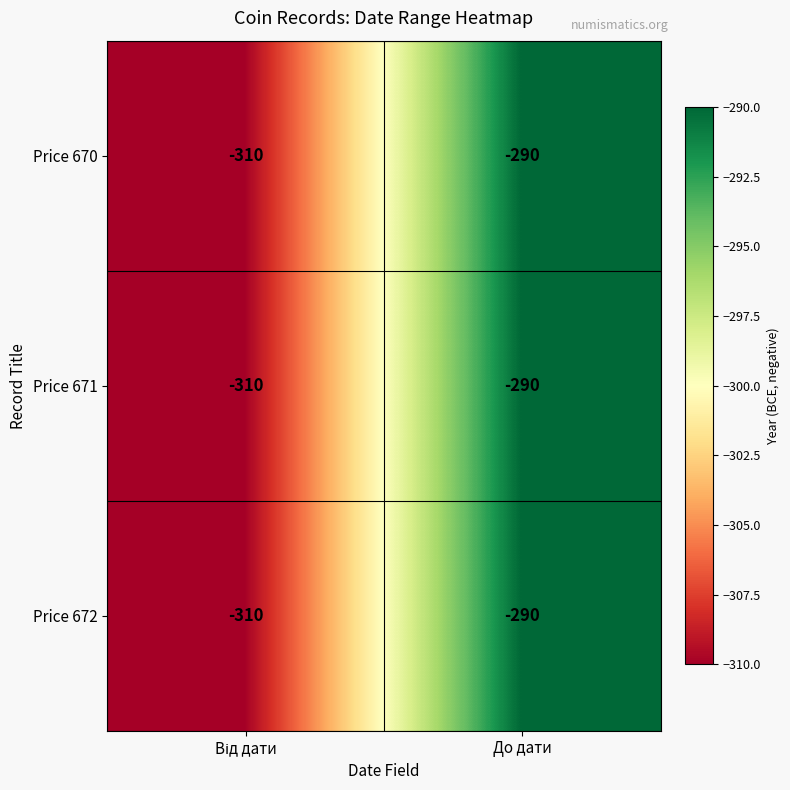

What is the difference between the maximum and minimum values in the Price 671 series?

20